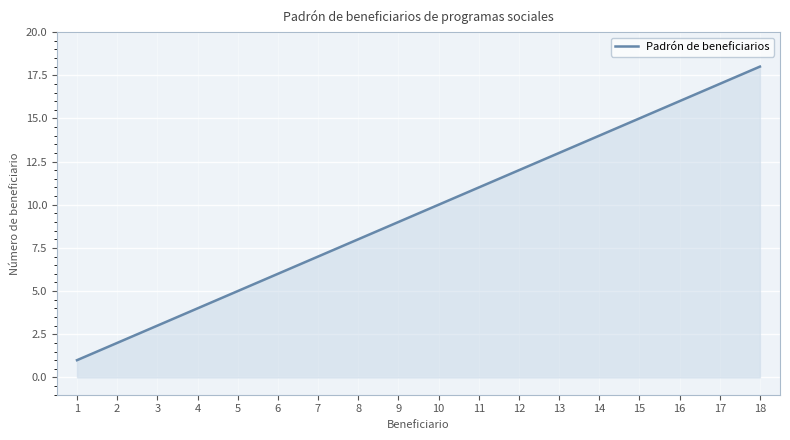

What is the minimum value shown in the chart?

1.0